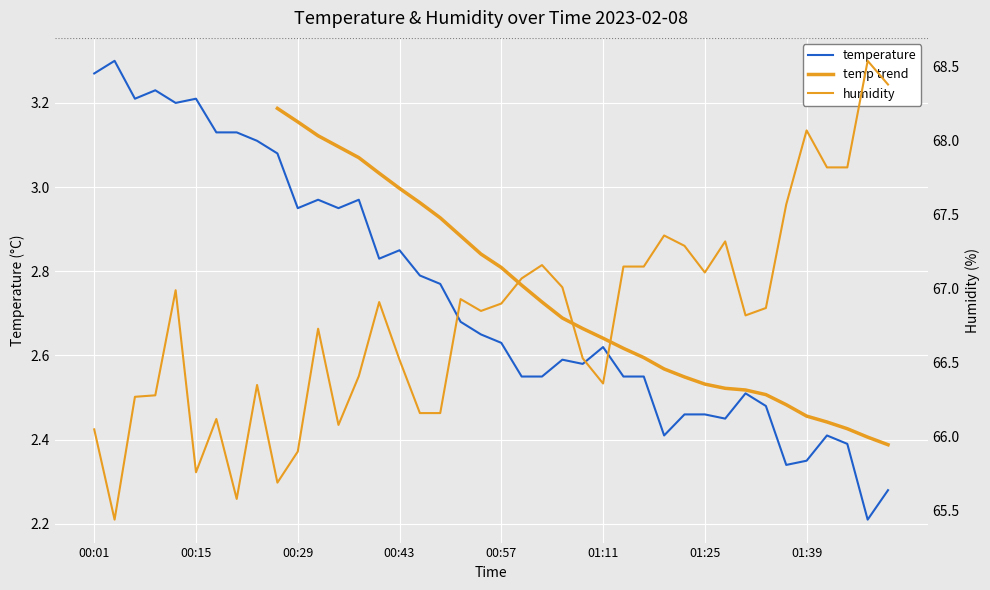

The temperature series shows 4.8 at 00:01. True or false?

False